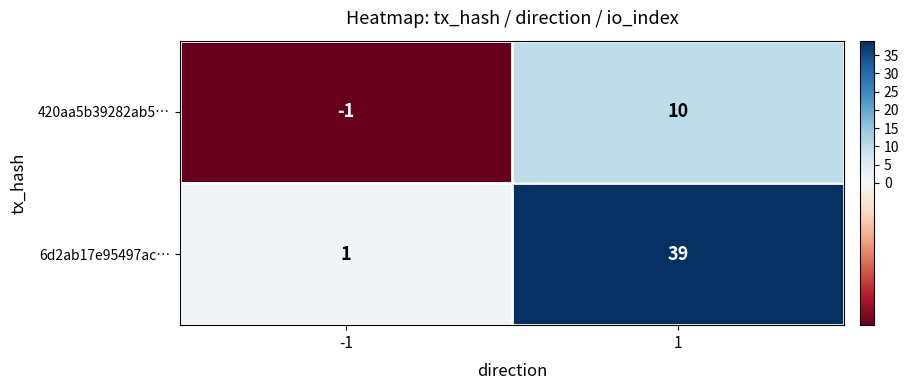

Reading right to left, list all the values displayed in this chart.

420aa5b39282ab5…: 1=10	-1=-1
6d2ab17e95497ac…: 1=39	-1=1